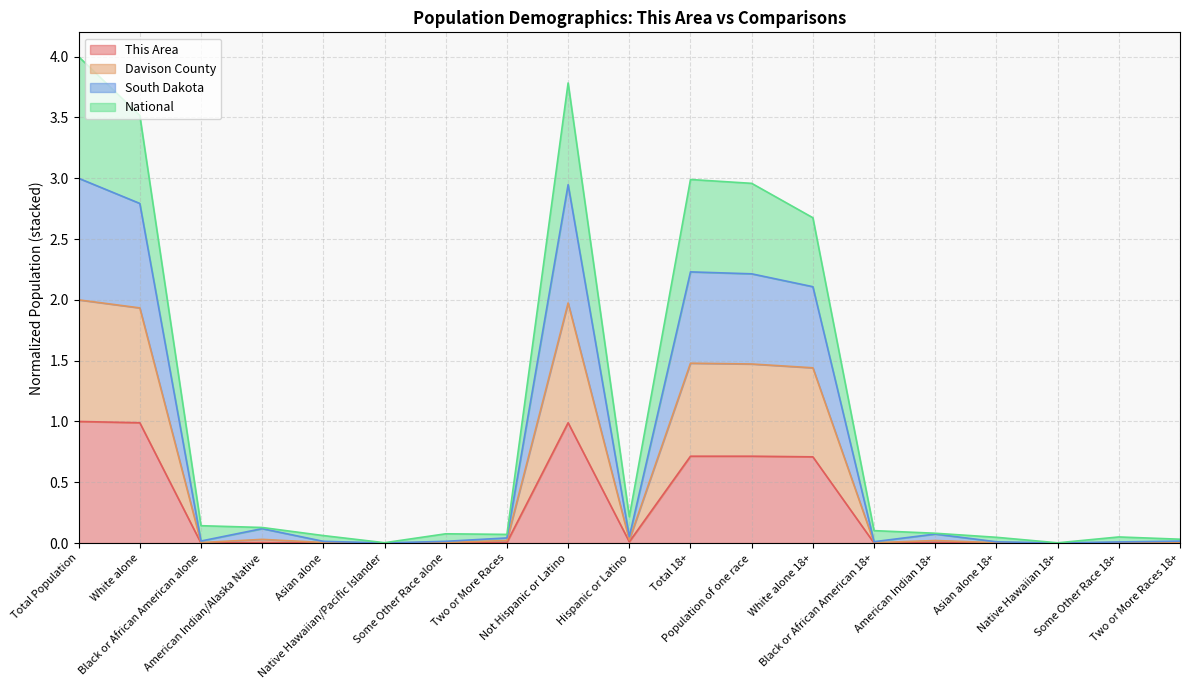

True or false: National has more than 1 points higher than both neighbors.

True